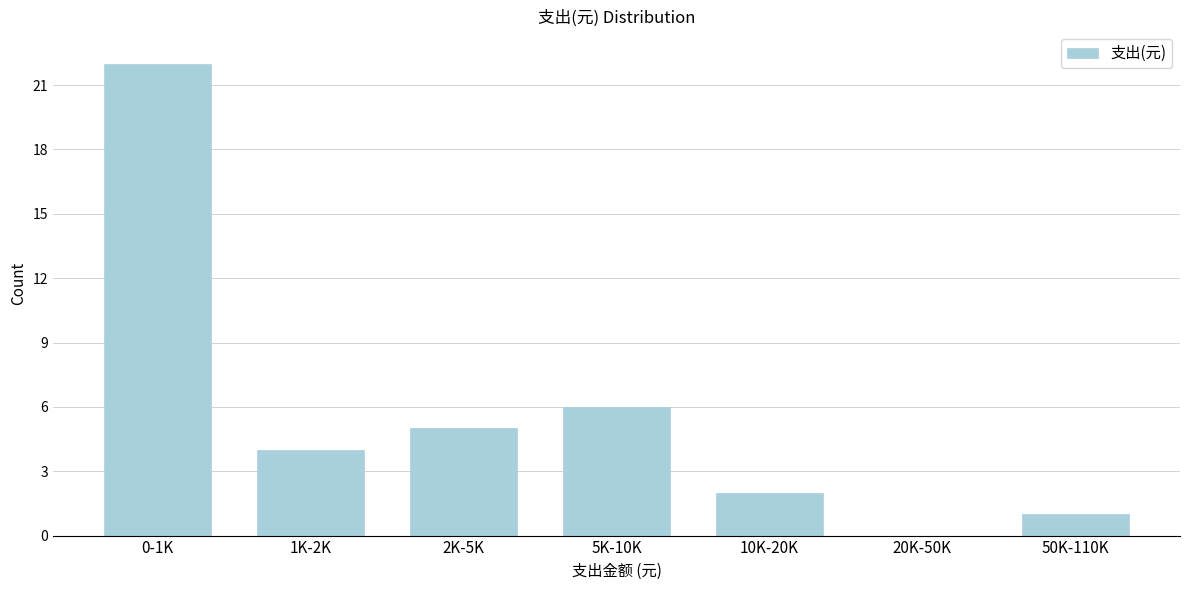

Reading left to right, transcribe all the data shown in this chart.

0-1K=22	1K-2K=4	2K-5K=5	5K-10K=6	10K-20K=2	20K-50K=0	50K-110K=1